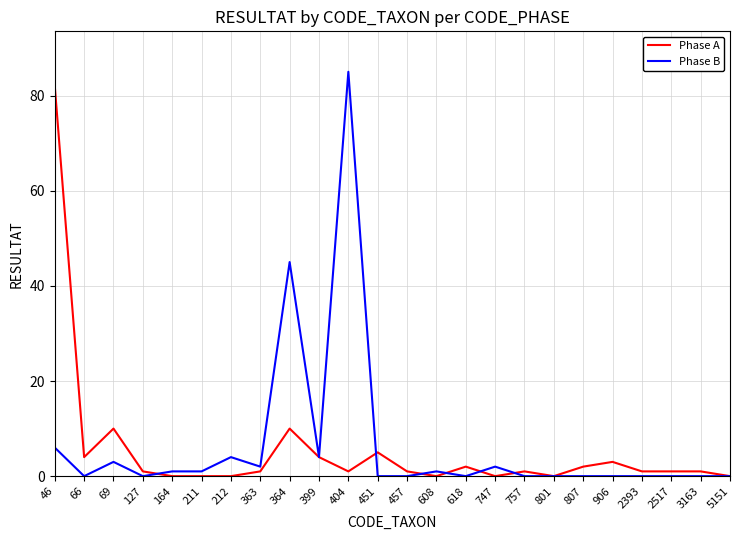

Rank the series at 212 from highest to lowest value.

Phase B, Phase A